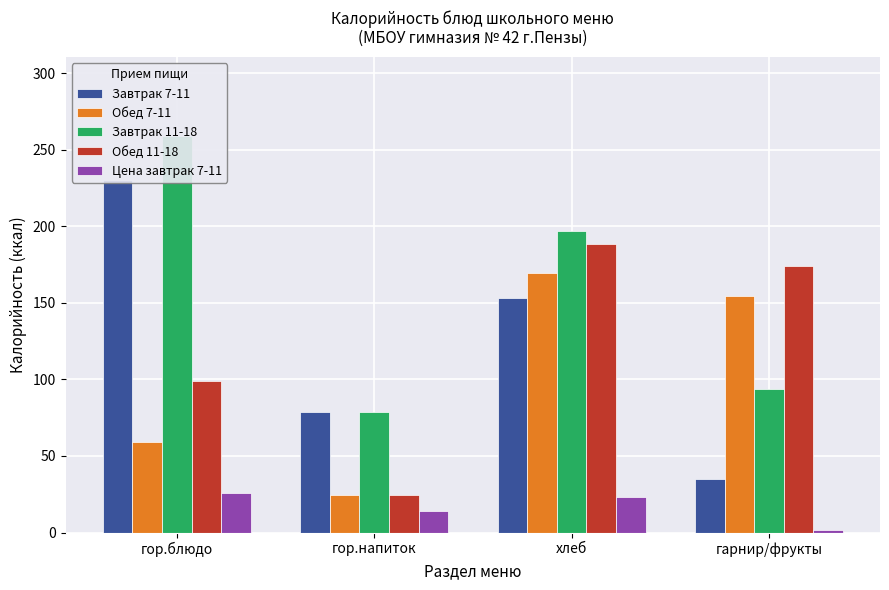

How many bars are there in each group?

5